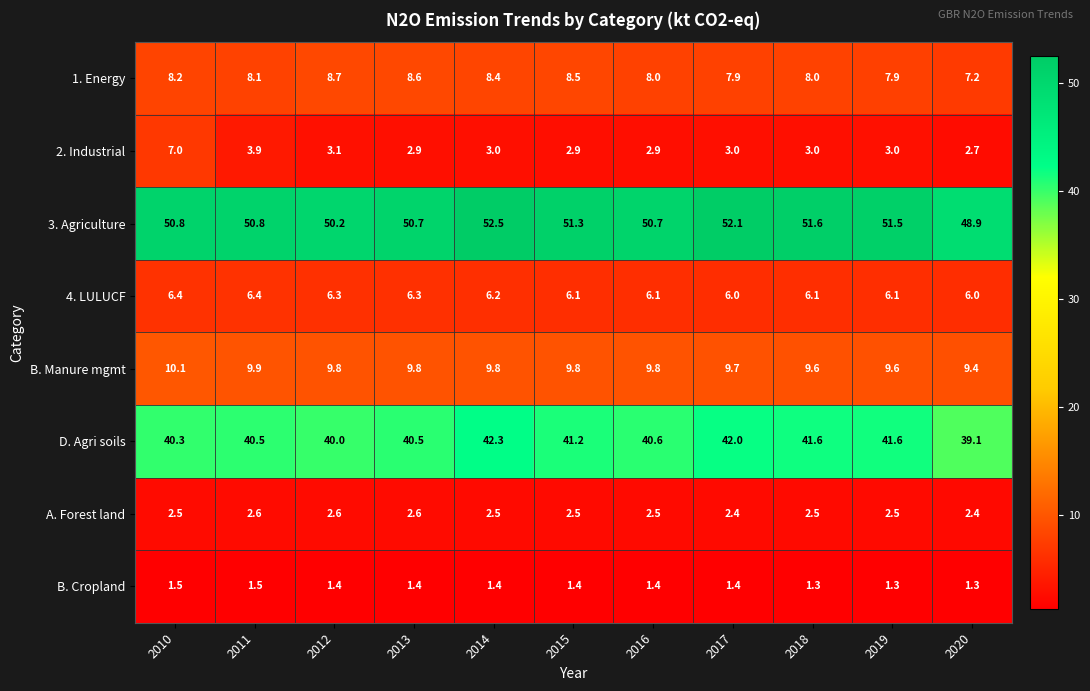

At which category is the sum across all series the highest?

2010